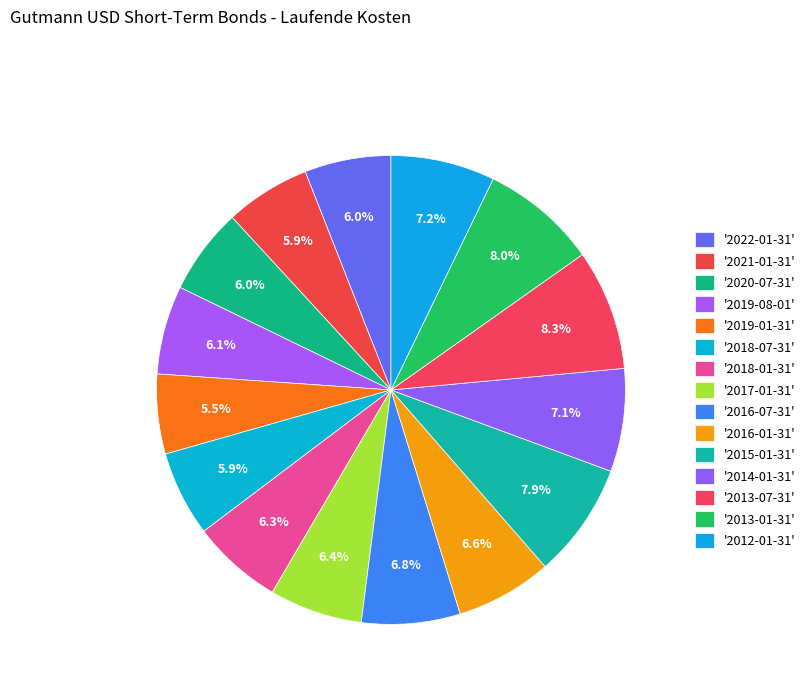

How many slices are in this pie chart?

15